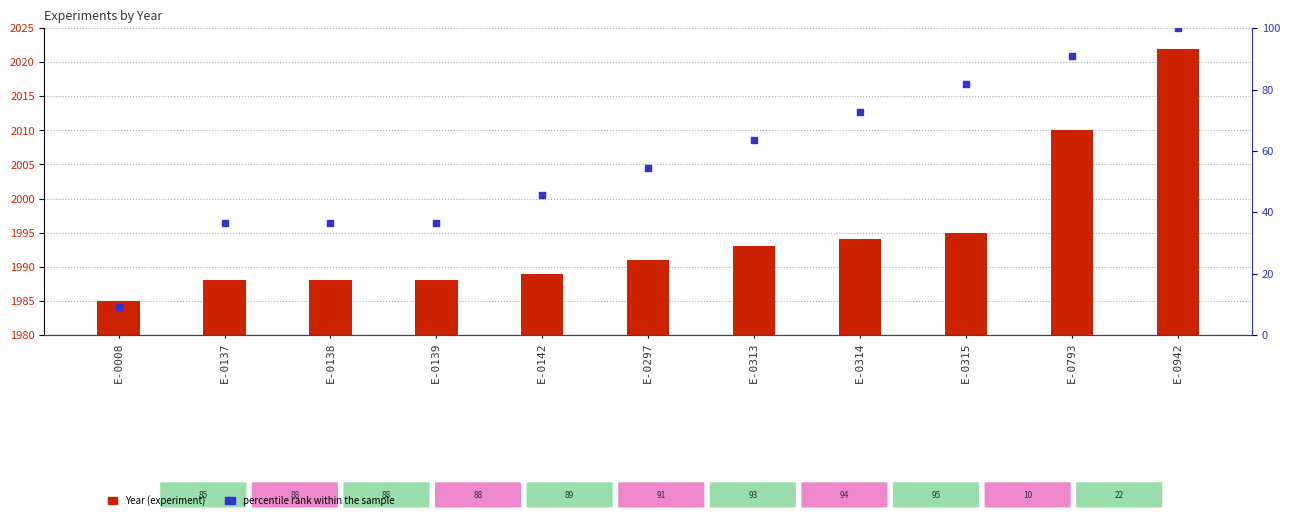

Which series contains the lowest Y value?

Year (experiment)